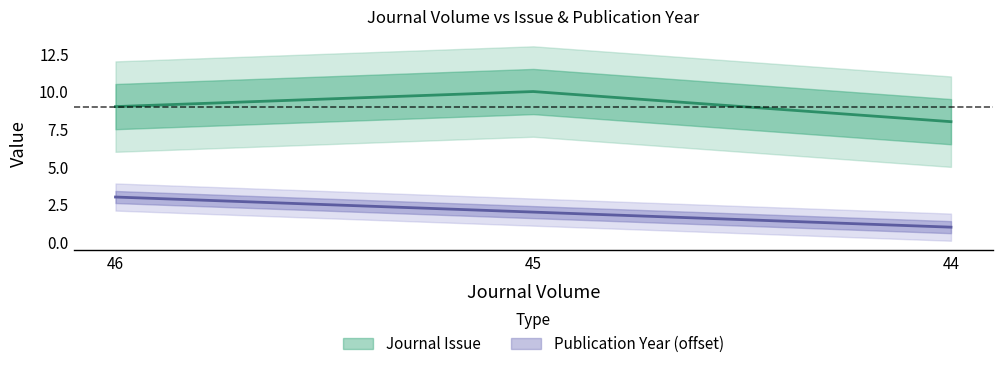

The Journal Issue series shows 10 at 45. True or false?

True